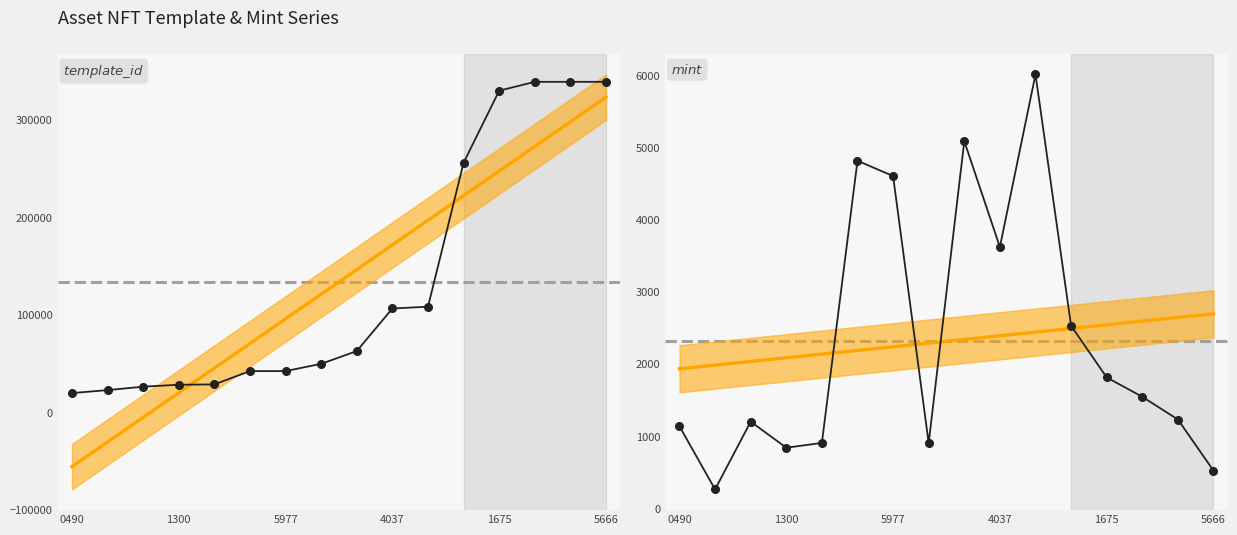

True or false: template_id has more than 0 points higher than both neighbors.

False